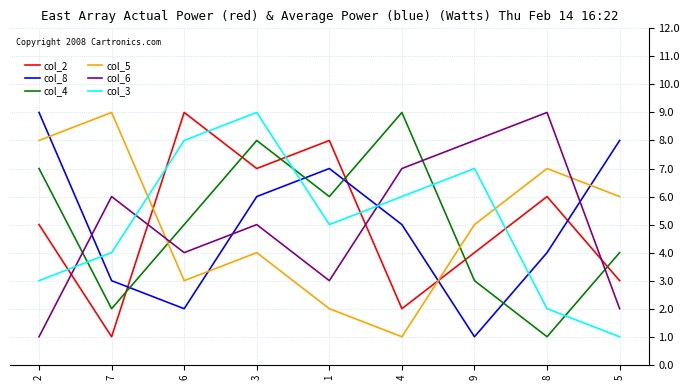

Where is col_6 nearest to the value 5?

3